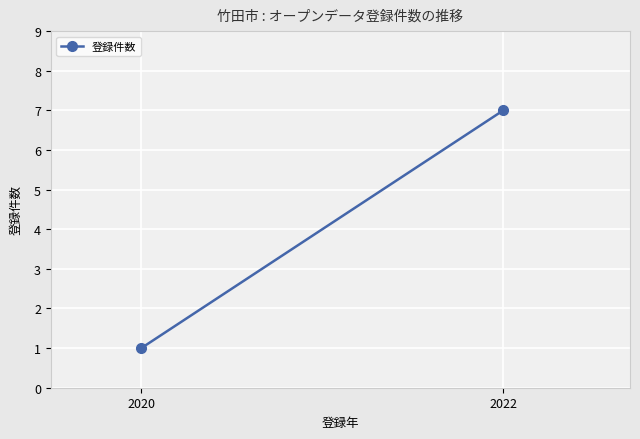

Which category has the highest value across all series?

2022